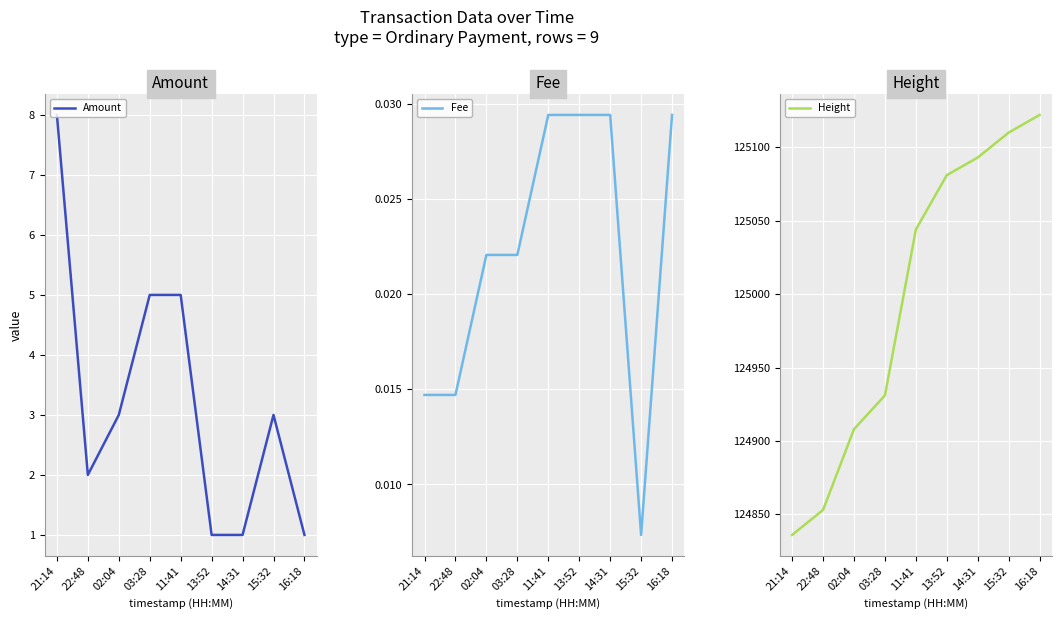

What is the label of the 2nd point from the left?

22:48